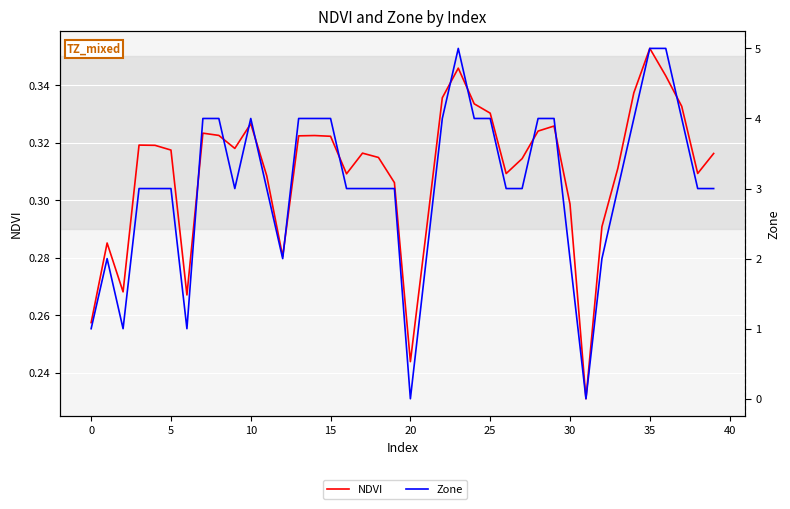

How many interior local valleys does the Zone series have?

6